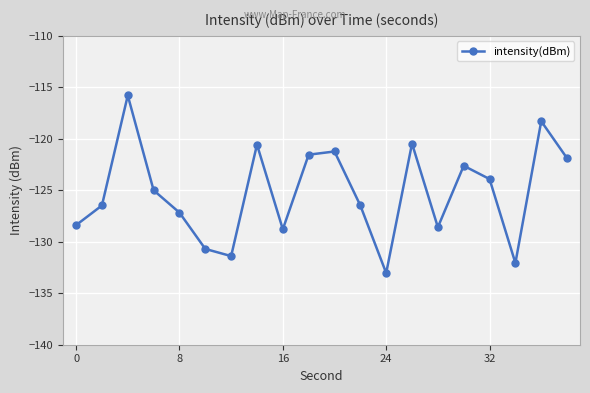

What is the difference between the maximum and second lowest values?

16.3